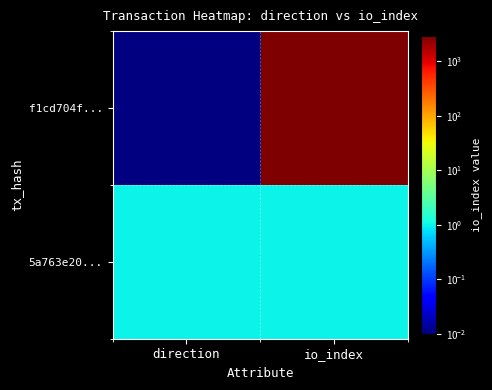

At which category is the sum across all series the highest?

io_index